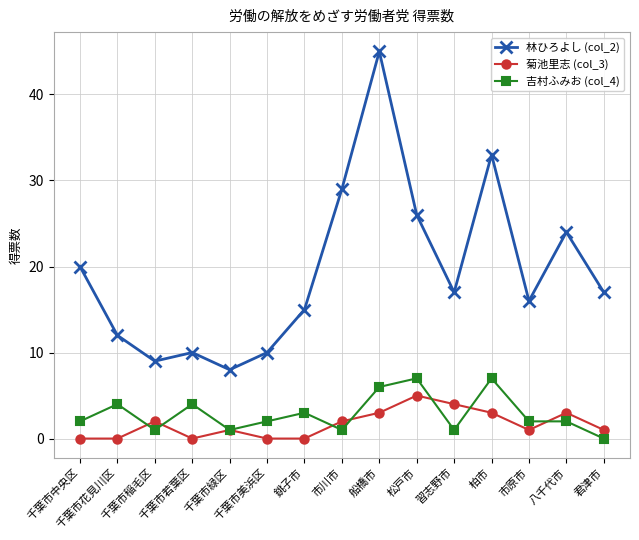

True or false: 林ひろよし (col_2) and 菊池里志 (col_3) intersect in this chart.

False